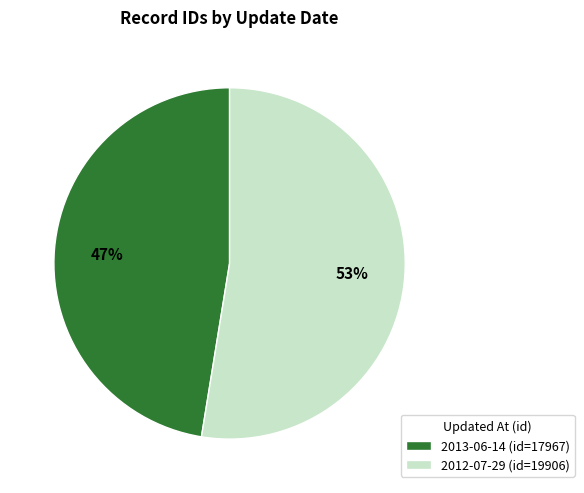

To the nearest percent, what is the average slice percentage?

50%